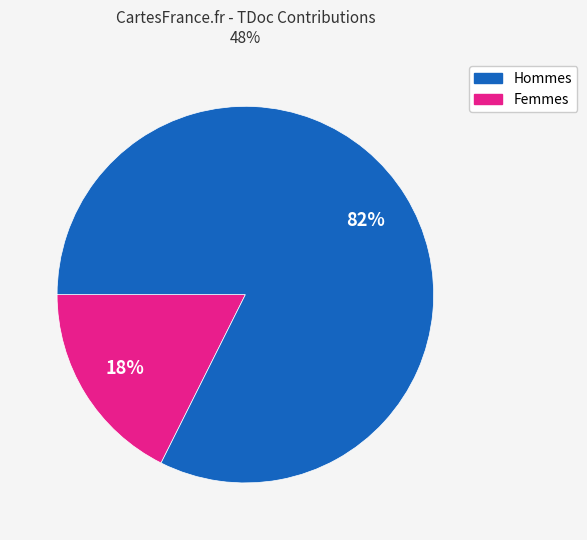

Does any single category account for the majority?

Yes